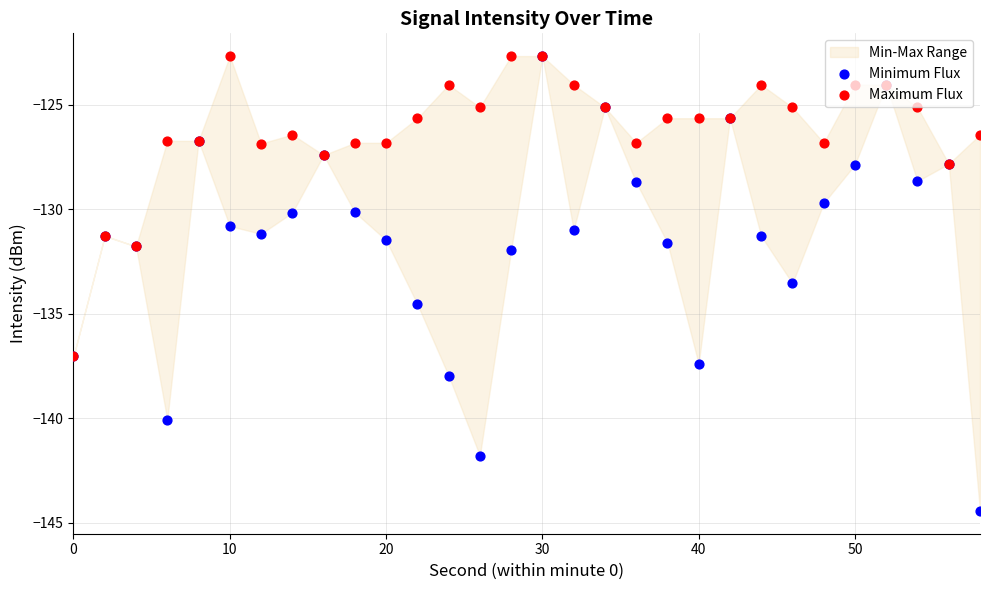

Which series has the largest total across all categories?

Maximum Flux